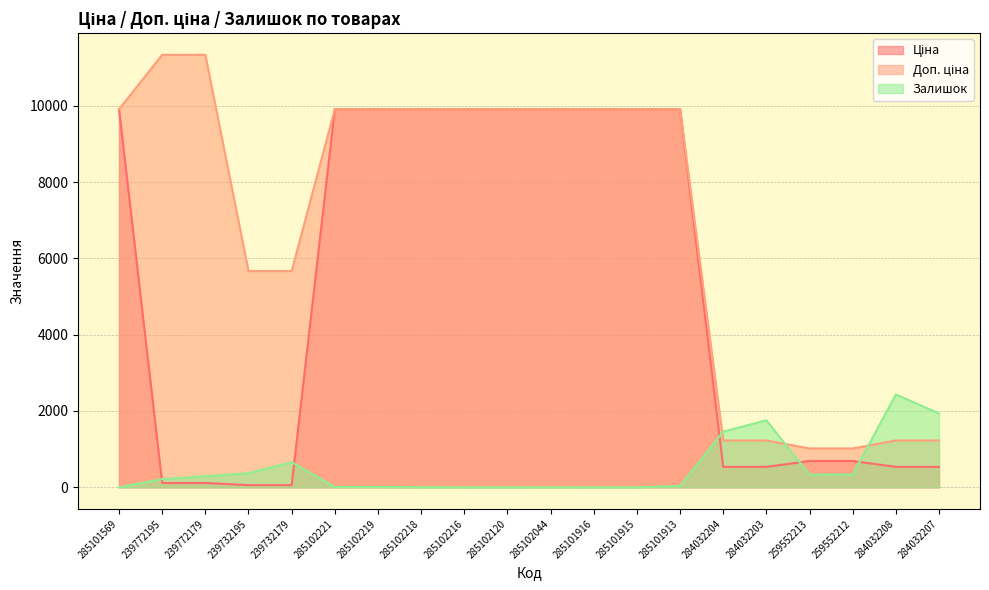

How many times do Залишок and Доп. ціна cross each other?

3